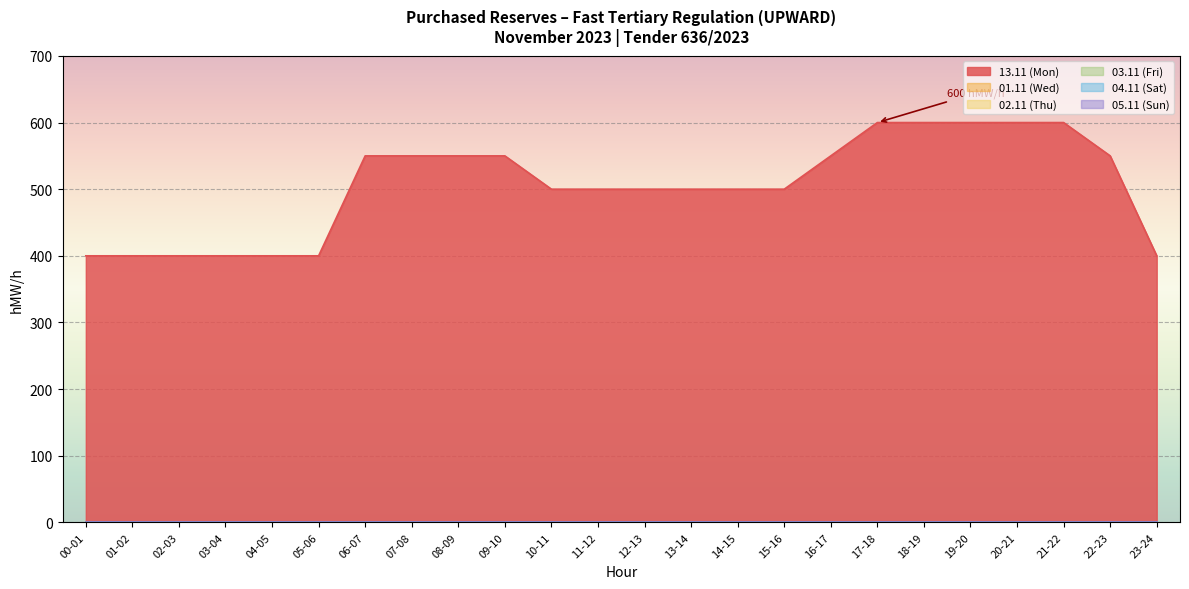

What is the label of the 24th point from the right?

00-01